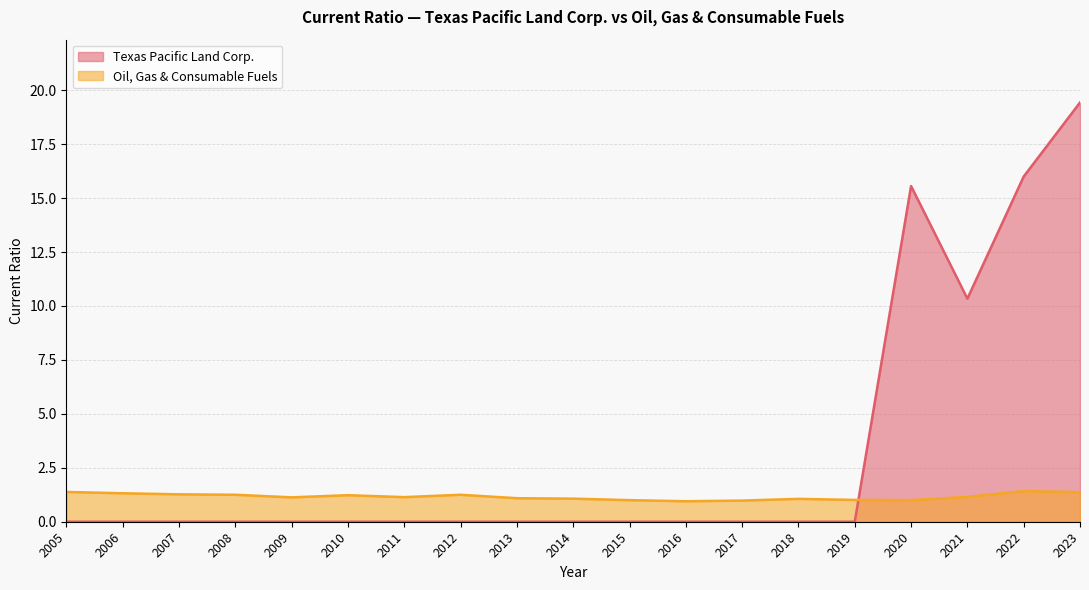

What is the difference between the maximum and minimum values in the Texas Pacific Land Corp. series?

19.4